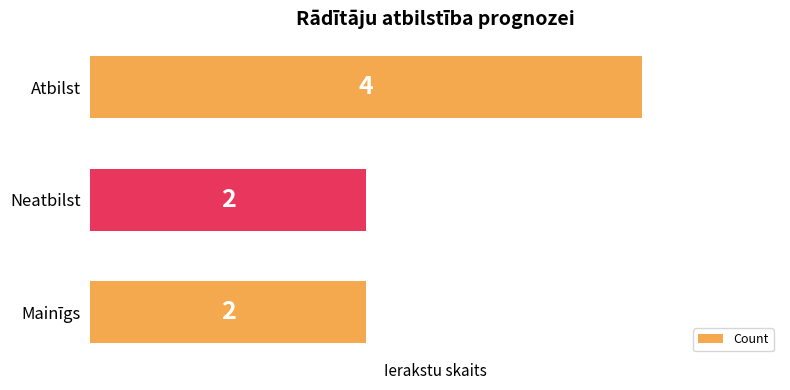

What position from the bottom is Mainīgs?

1